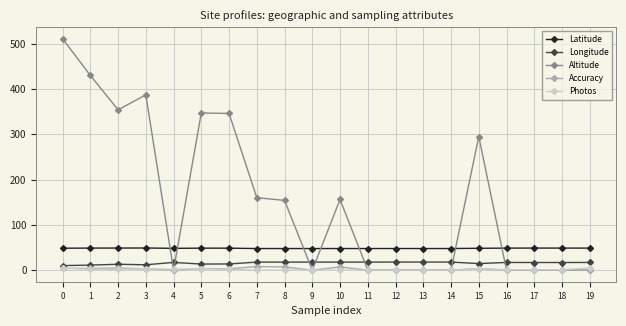

After their last crossing, which series has the higher values: Photos or Accuracy?

Photos